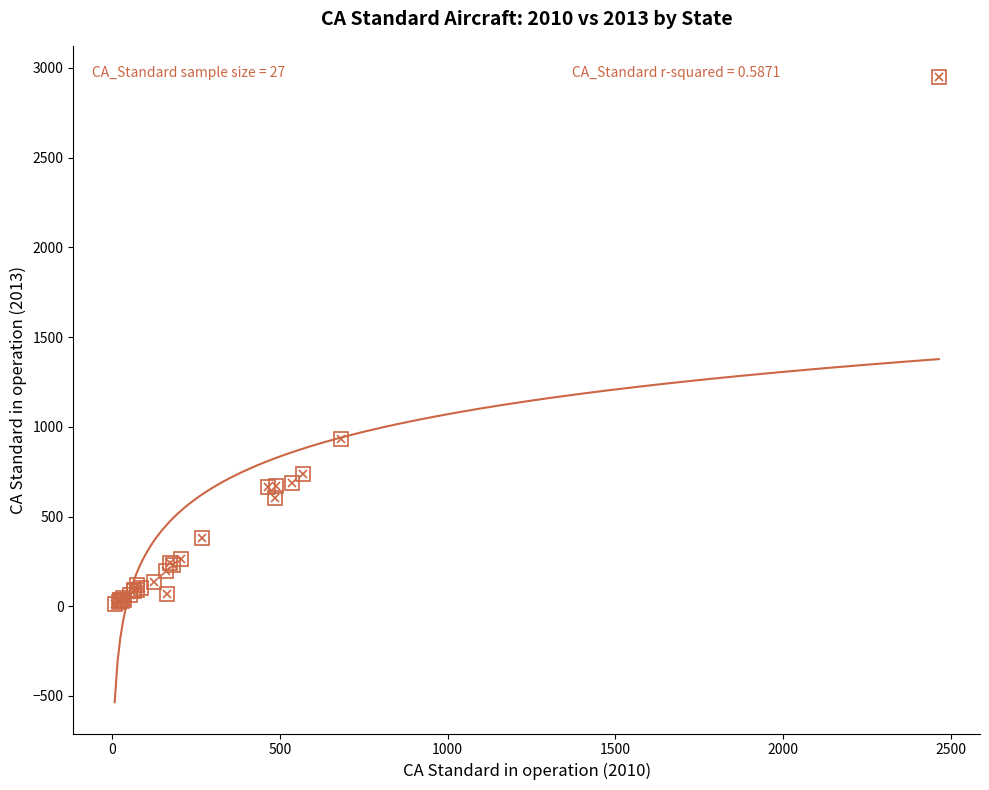

What is the greatest value displayed?

1377.2